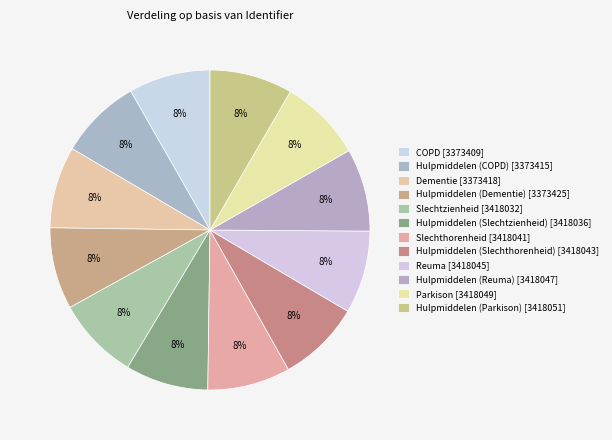

True or false: Hulpmiddelen (Slechtzienheid) accounts for 17% of the total.

False